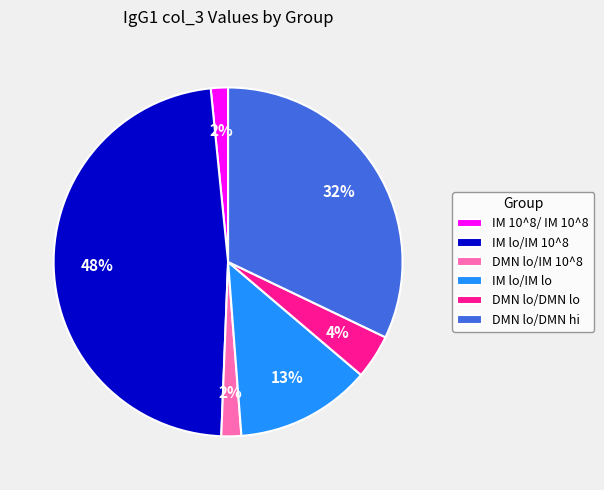

Is there a majority slice in this chart?

No